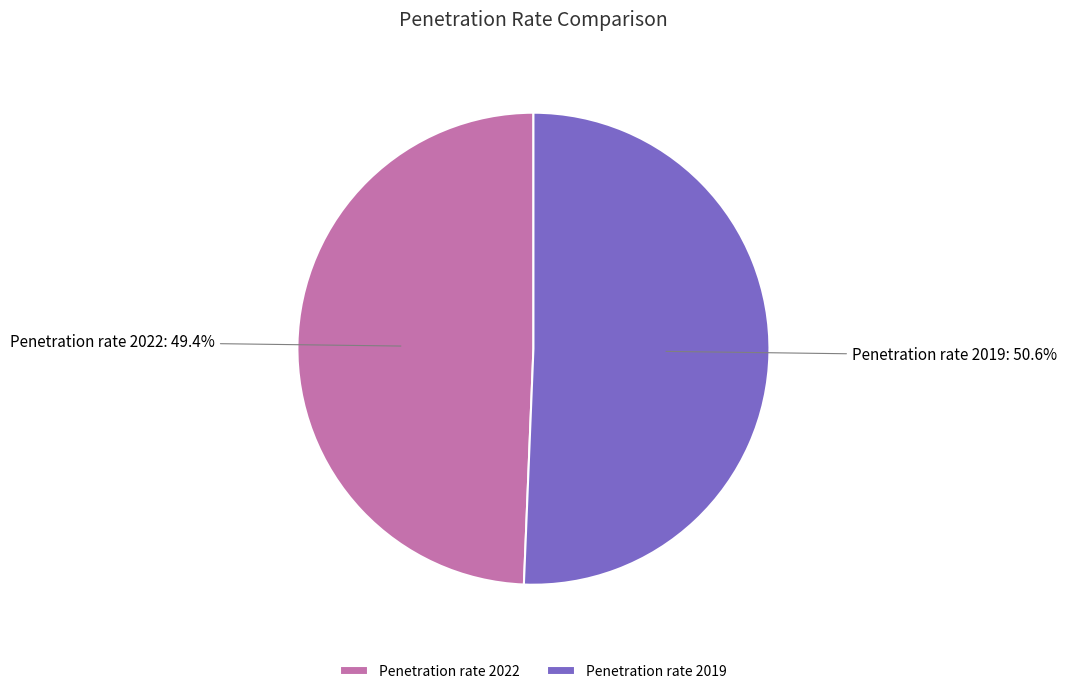

True or false: Penetration rate 2019 accounts for 59% of the total.

False